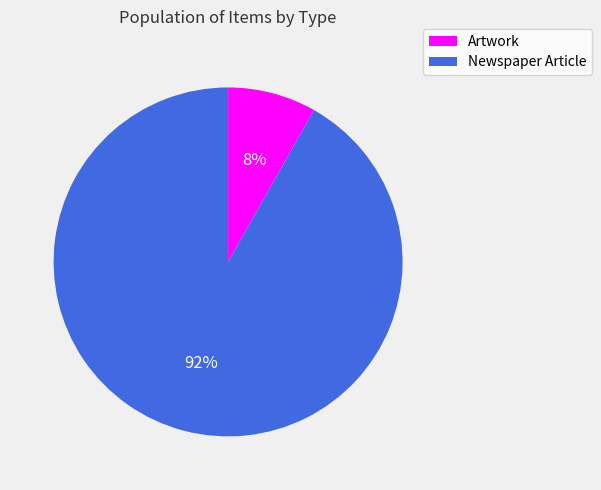

True or false: Newspaper Article accounts for 78% of the total.

False